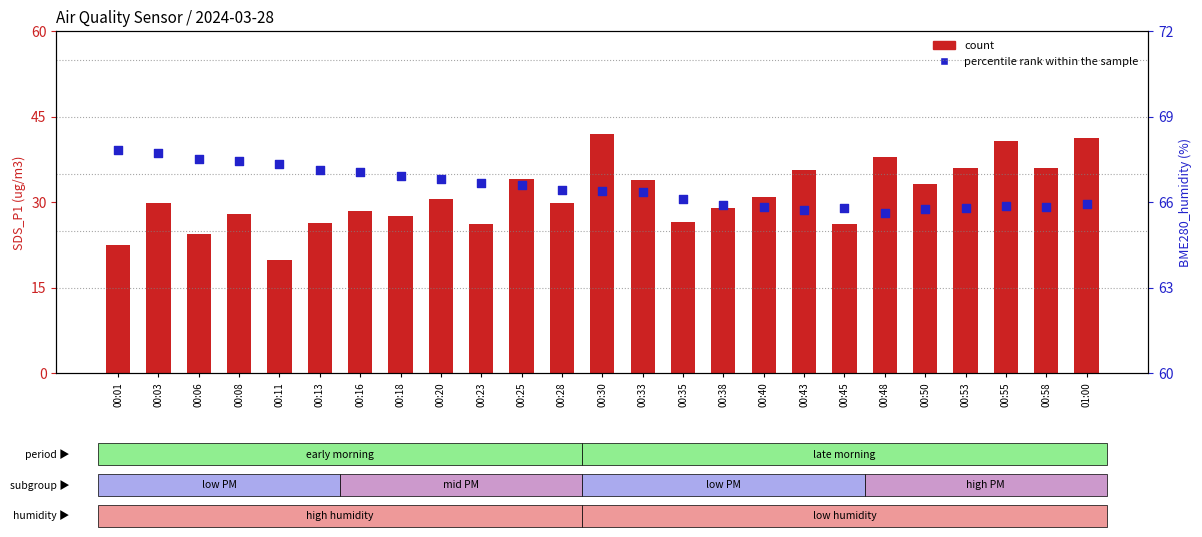

At how many categories does at least one series exceed 21?

25